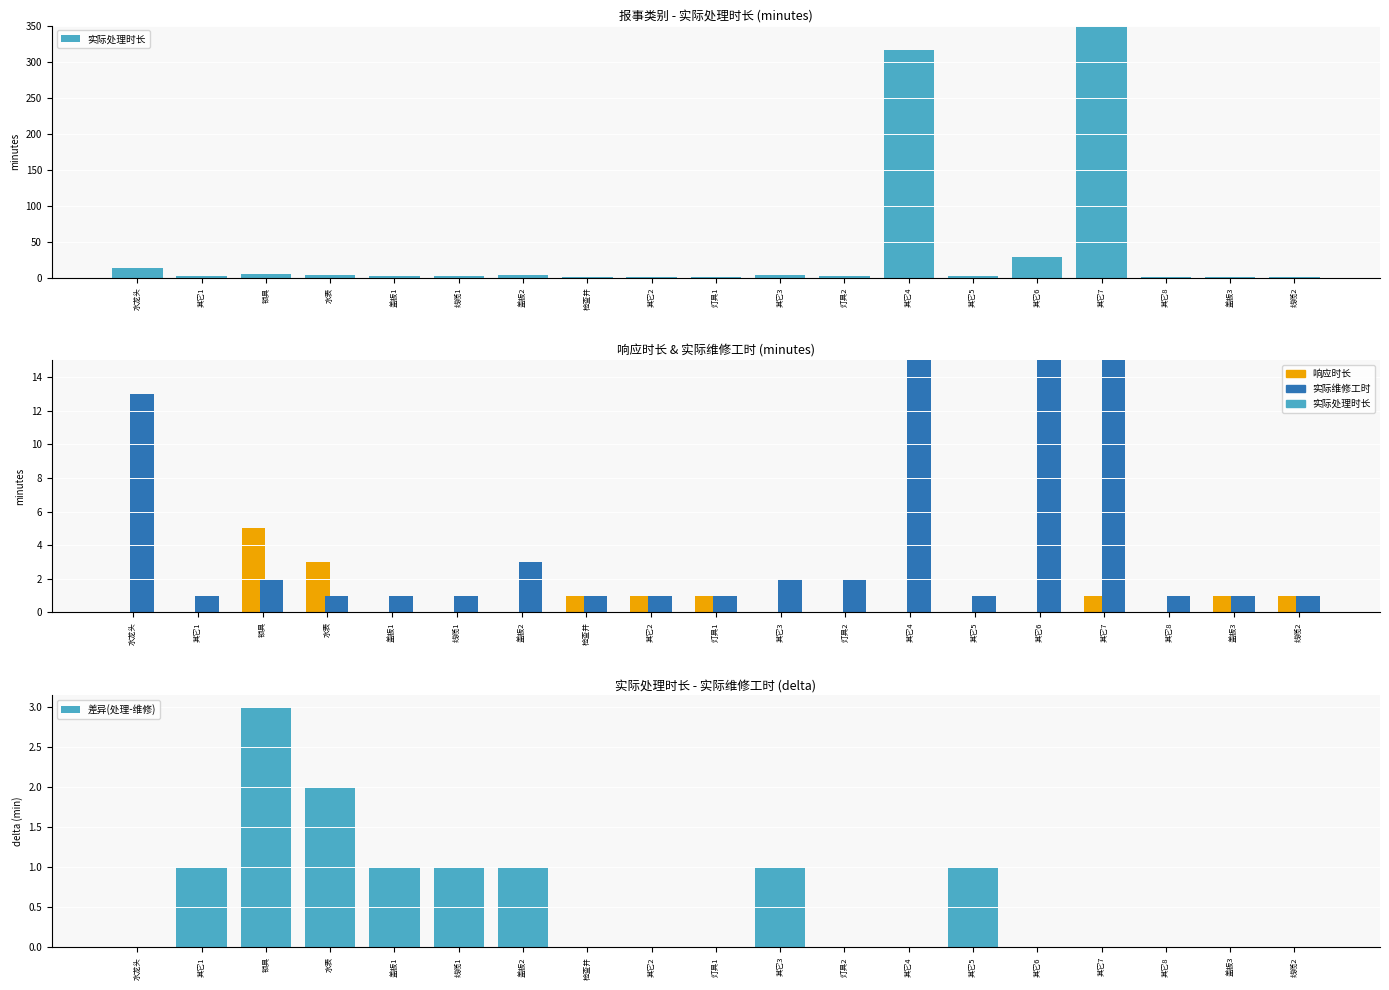

What is the label of the 2nd bar from the left?

其它1